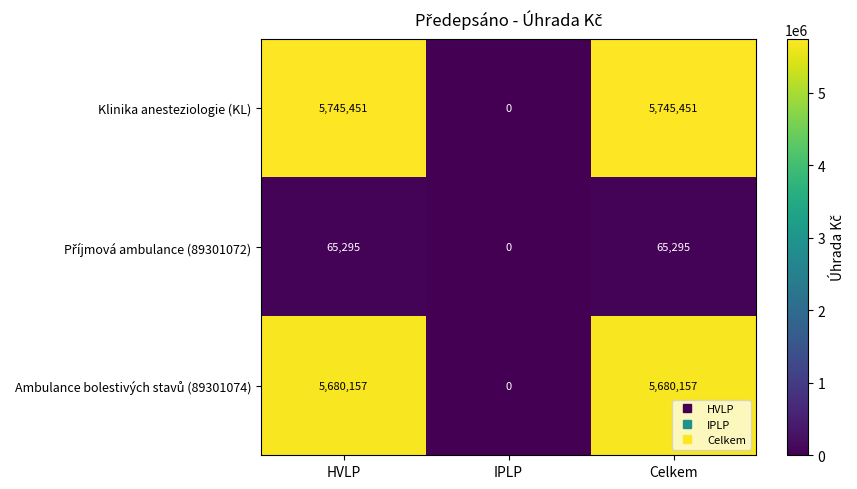

The Klinika anesteziologie (KL) series shows 0 at IPLP. True or false?

True